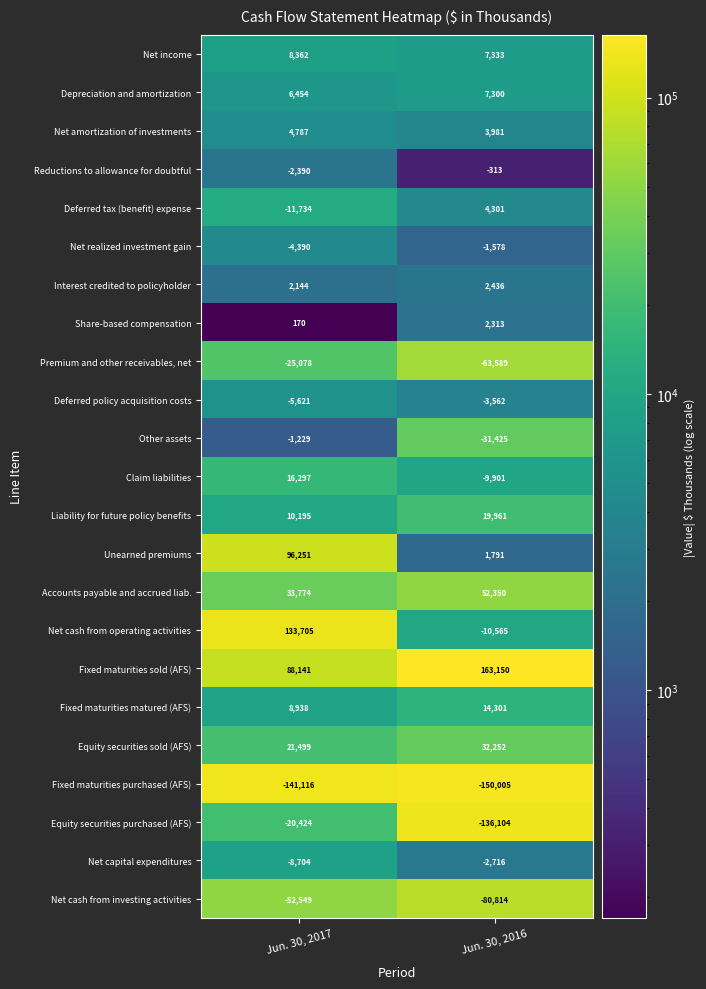

Is it true that Fixed maturities purchased (AFS) equals -141116 at Jun. 30, 2017?

True